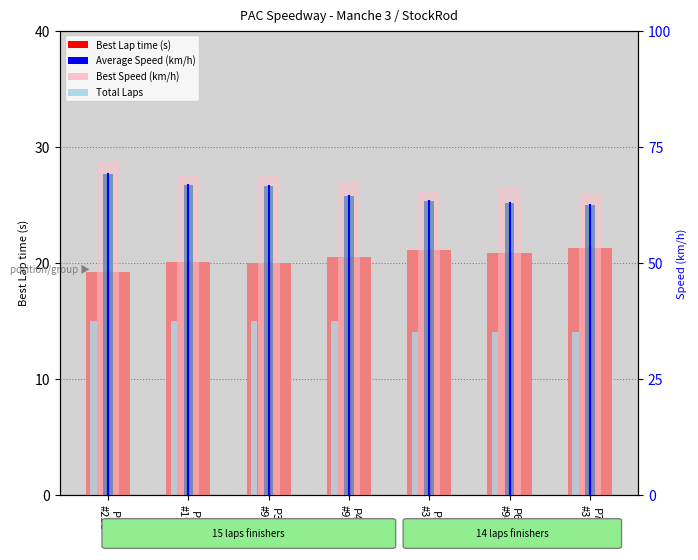

Reading left to right, transcribe all the data shown in this chart.

Best Lap time (s): 19.2	20.1	20.0	20.5	21.1	20.9	21.3
Total Laps: 15.0	15.0	15.0	15.0	14.0	14.0	14.0
Average Speed (km/h): 69.0	66.7	66.5	64.4	63.2	62.9	62.6
Best Speed (km/h): 71.8	68.6	68.9	67.3	65.2	66.0	64.7